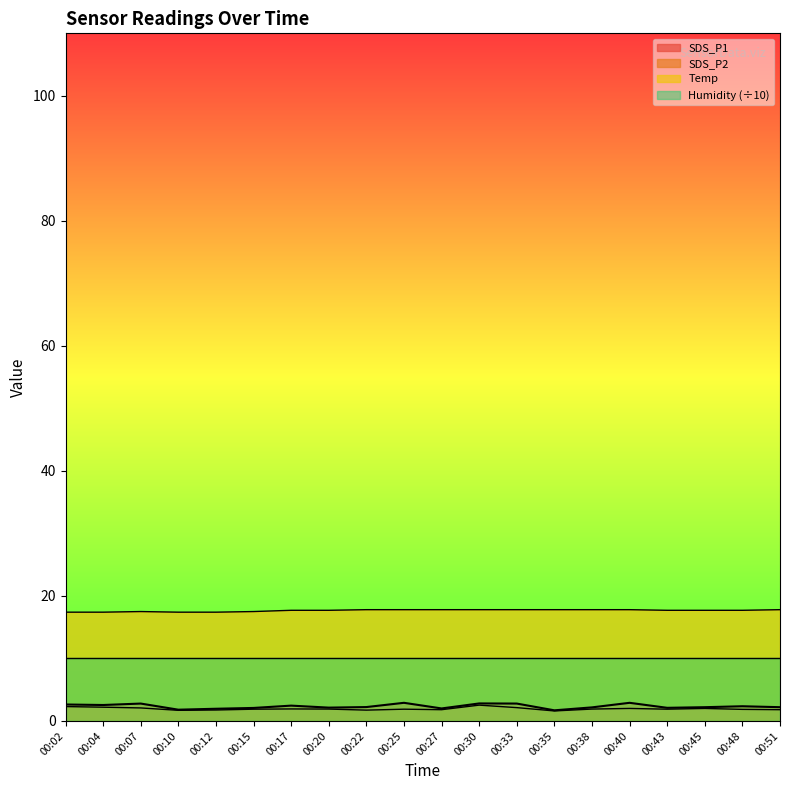

What is the maximum value for SDS_P1?

2.9